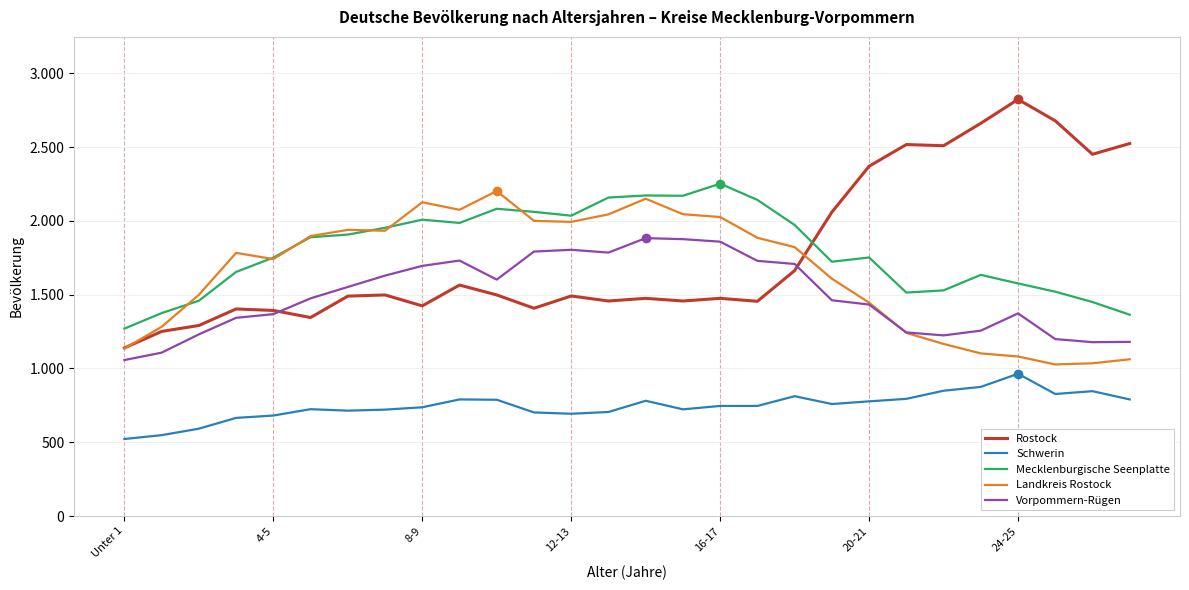

How many interior local valleys does the Landkreis Rostock series have?

5